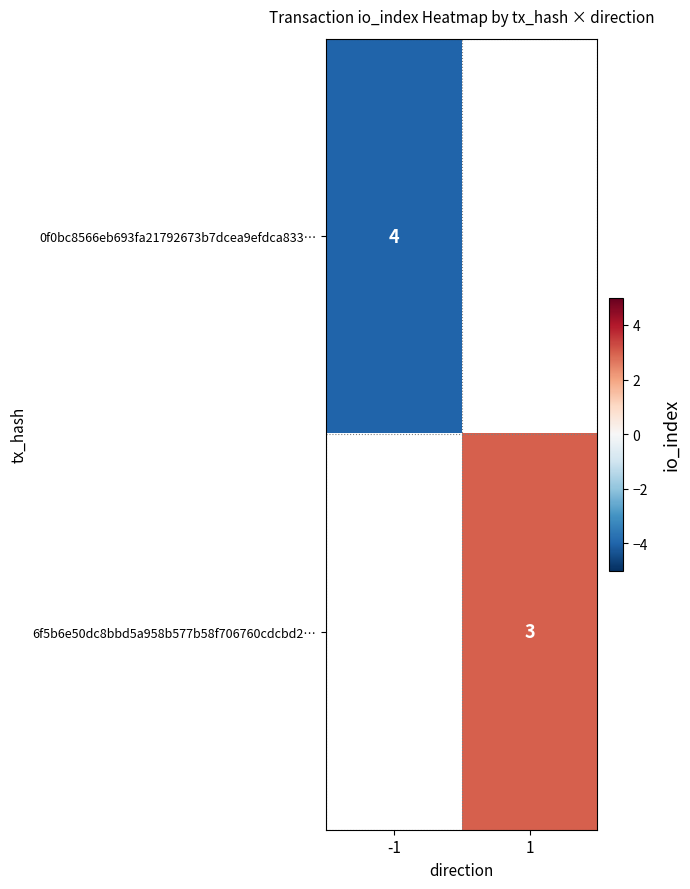

How many data points does each series have?

2